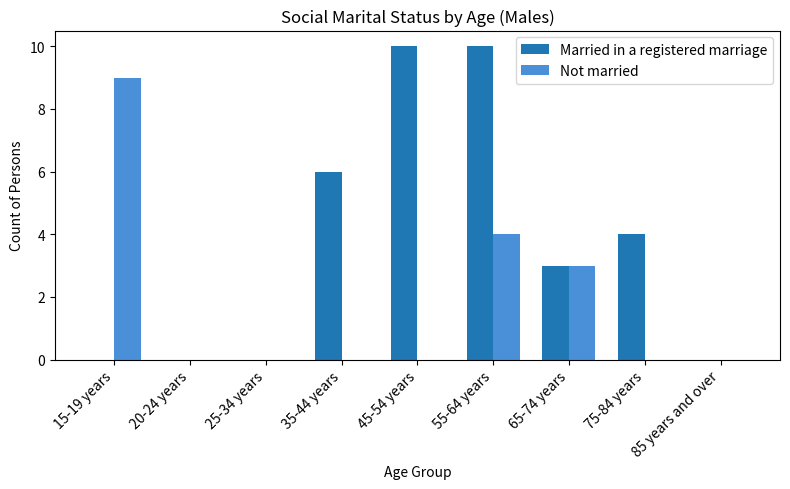

Reading left to right, what are all the values shown in this chart?

Married in a registered marriage: 0	0	0	6	10	10	3	4	0
Not married: 9	0	0	0	0	4	3	0	0